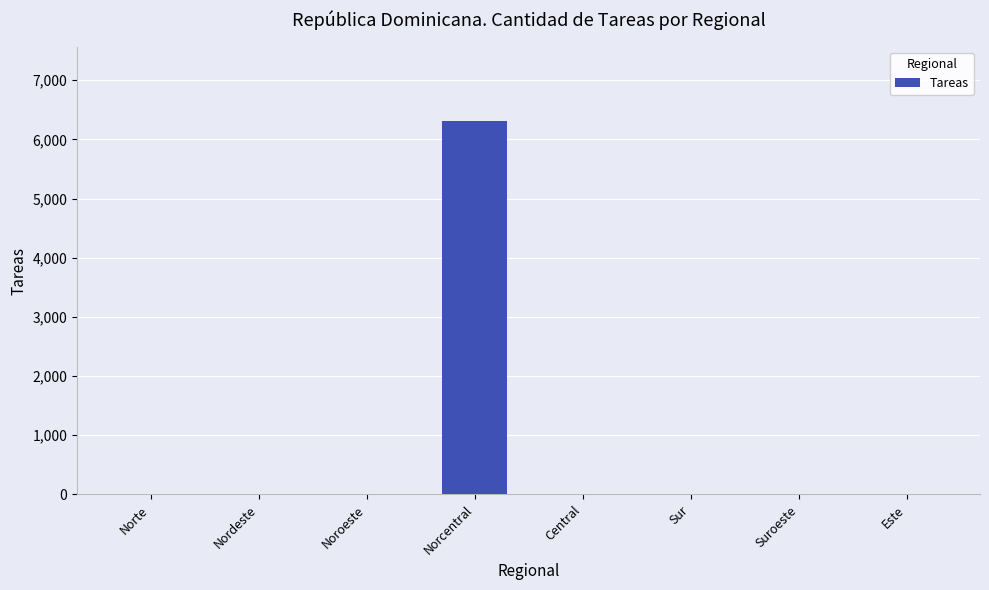

The chart shows a value of -4085 at Noroeste. True or false?

False